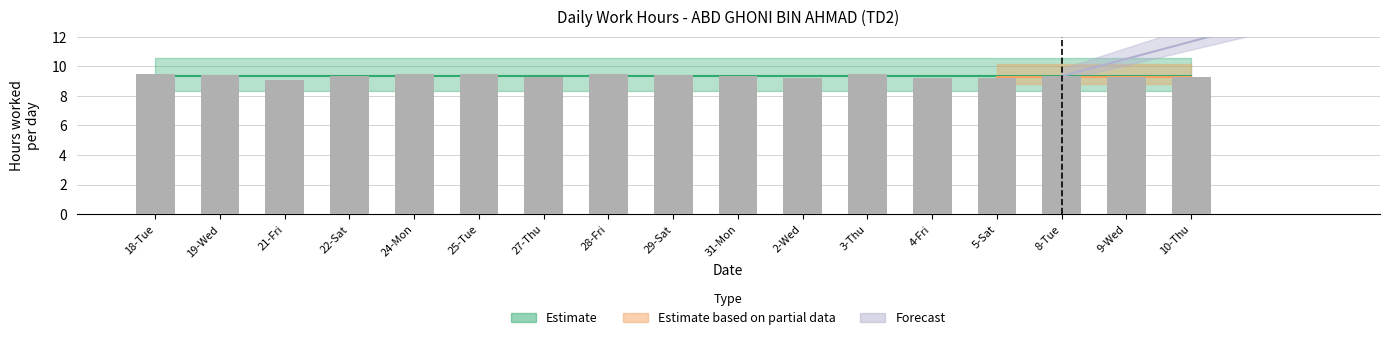

Reading left to right, extract all data points from this chart.

9.4	9.4	9.1	9.4	9.5	9.5	9.3	9.5	9.4	9.4	9.2	9.4	9.2	9.2	9.3	9.2	9.3